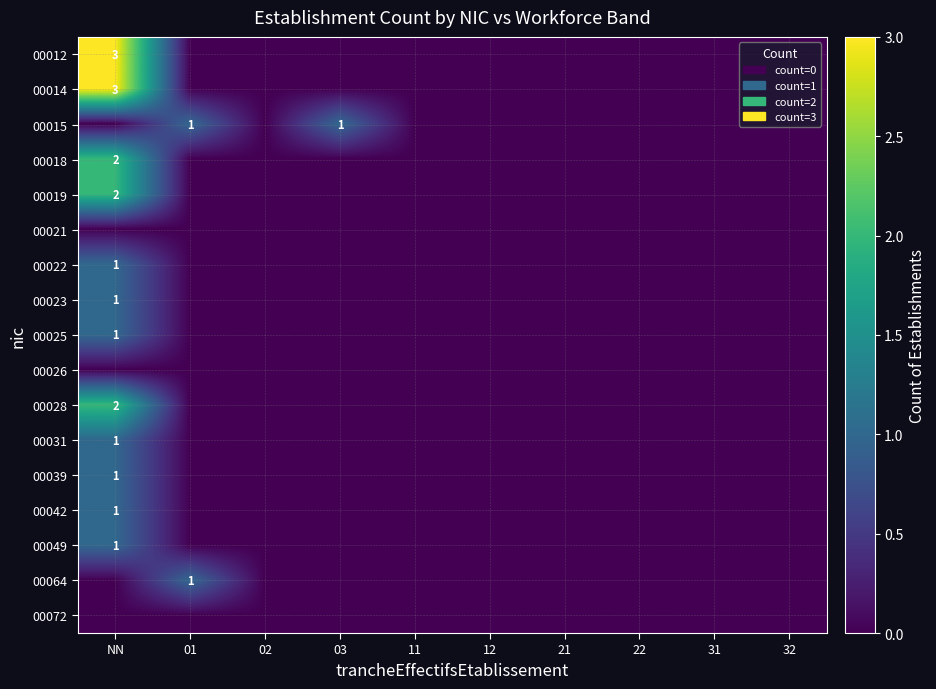

What is the spread (max minus min) of values at 01?

1